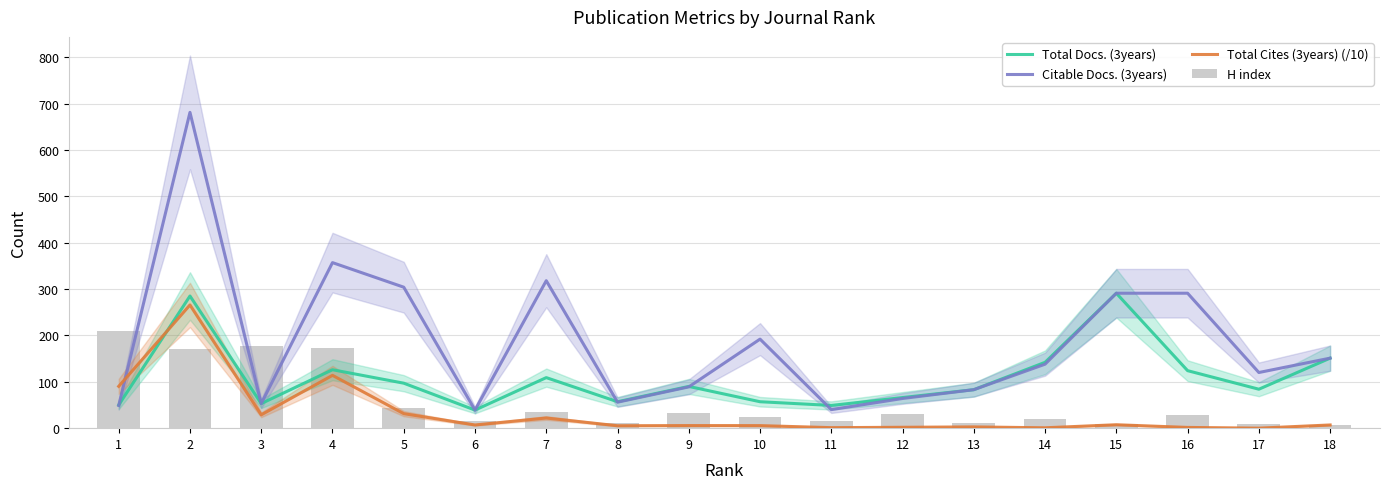

The H index series shows 30.0 at 12. True or false?

True